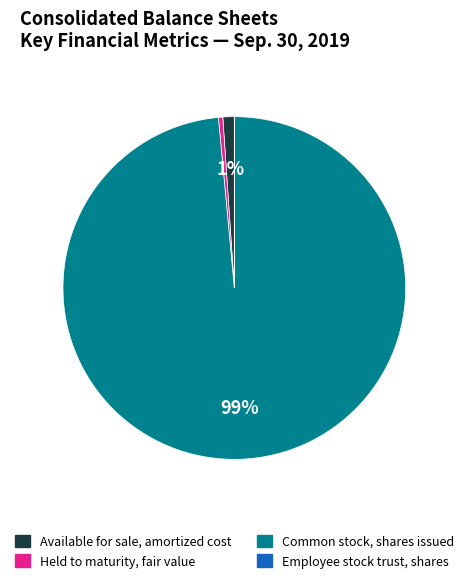

Which slice is the largest?

Common stock, shares issued